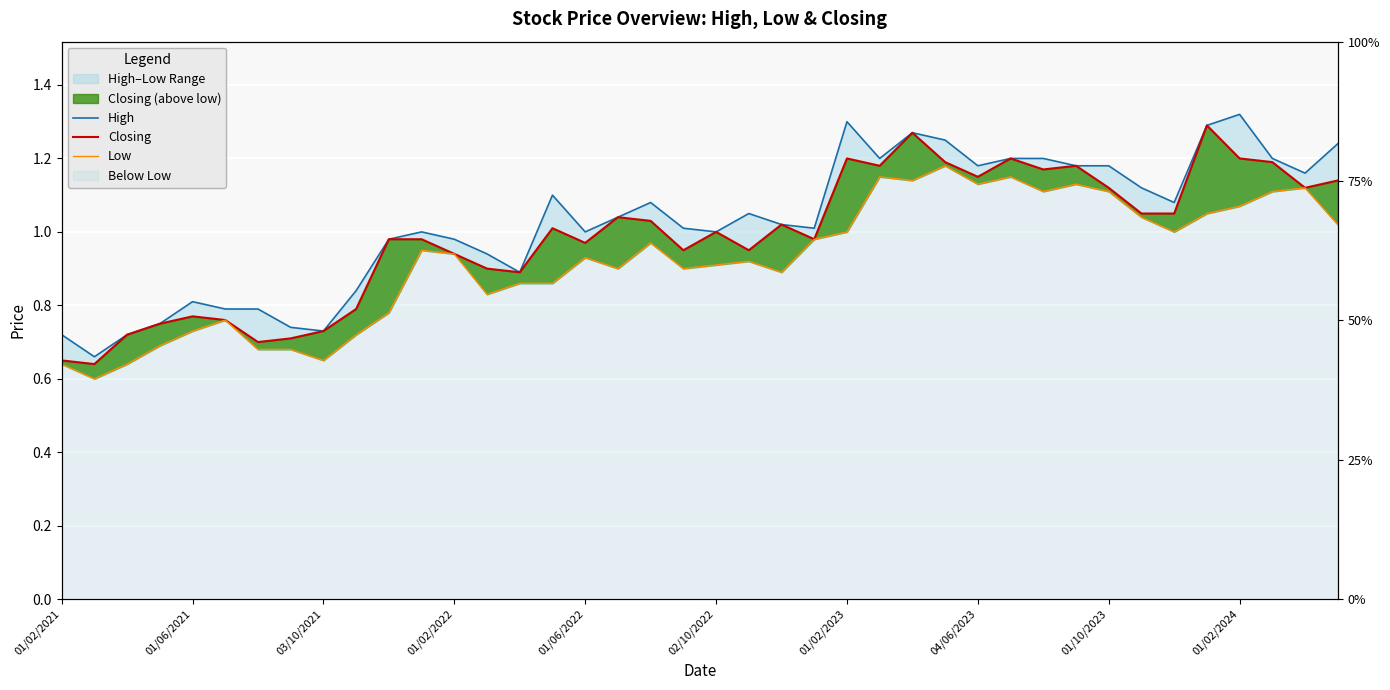

How many values in the High series exceed 1?

23